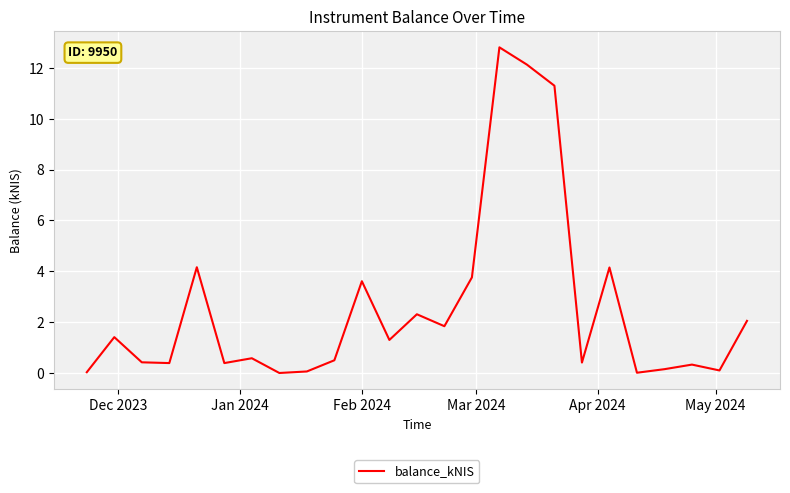

What is the maximum value shown in the chart?

12.8